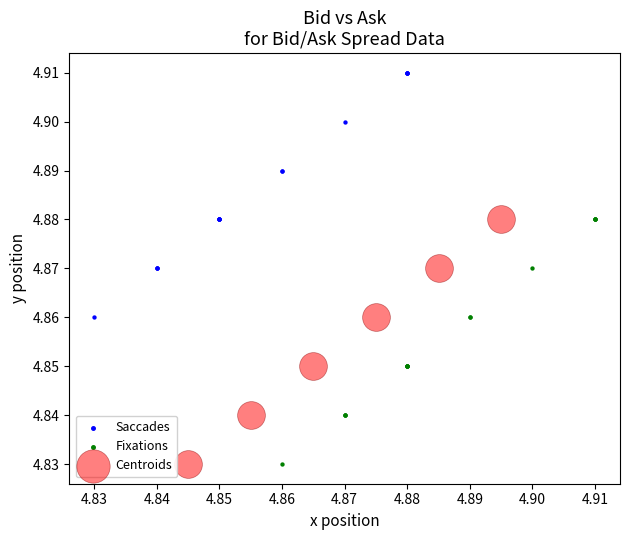

Which series reaches the maximum Y coordinate?

Saccades